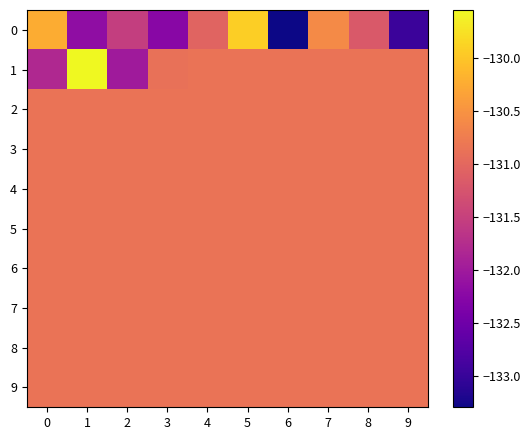

At 2, list the series in order from smallest to largest.

1, 0, 2, 3, 4, 5, 6, 7, 8, 9